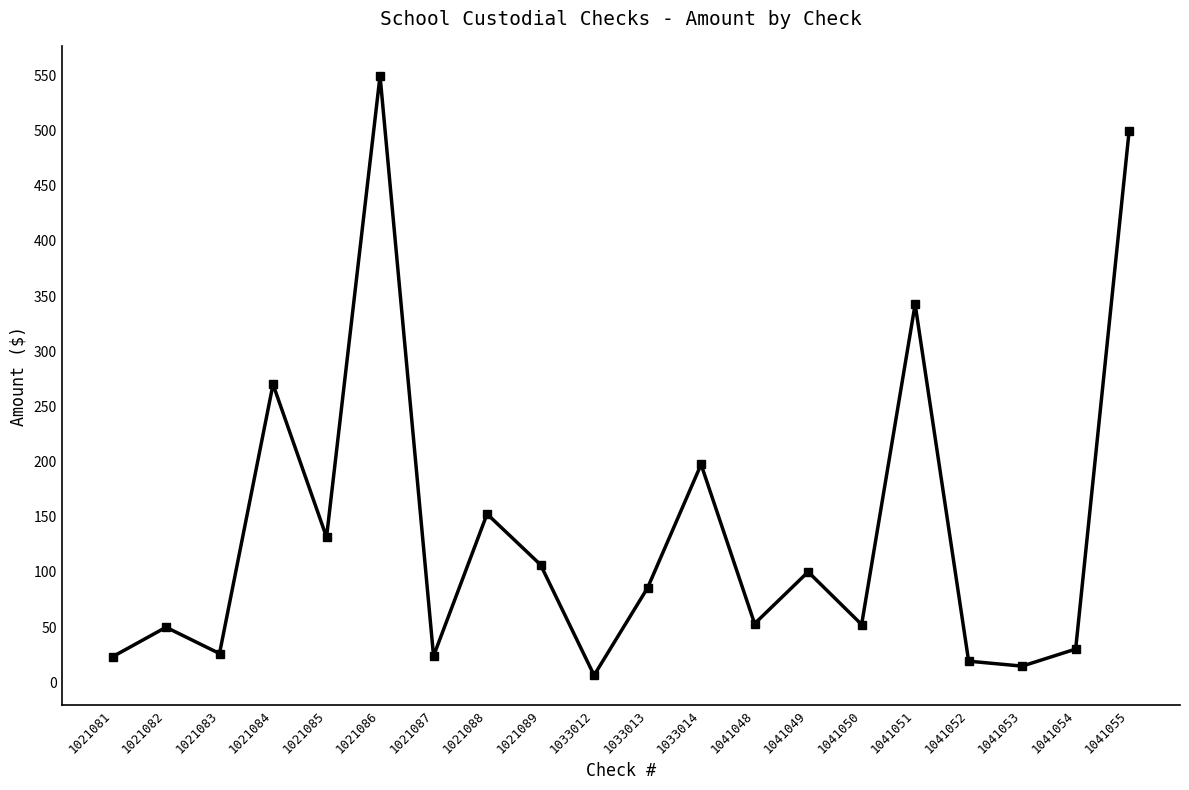

Where is the data nearest to the value 277?

1021084